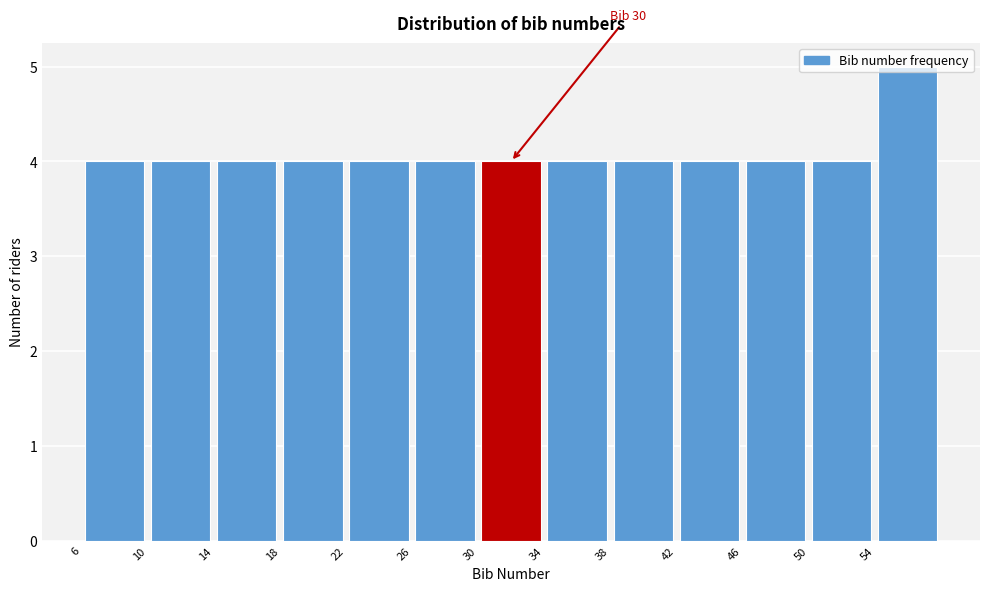

Over which range of the x-axis is the bar tallest?

54 to 58